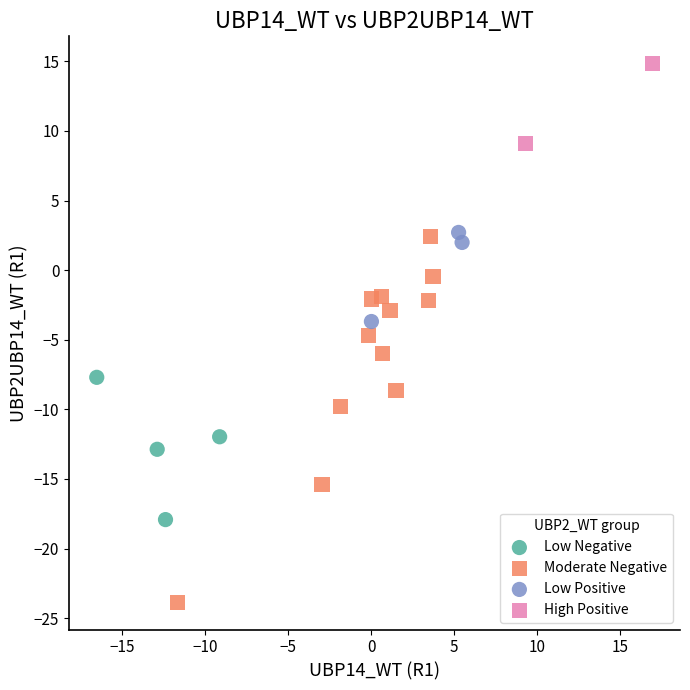

What are all the series names shown in the legend?

Low Negative, Moderate Negative, Low Positive, High Positive